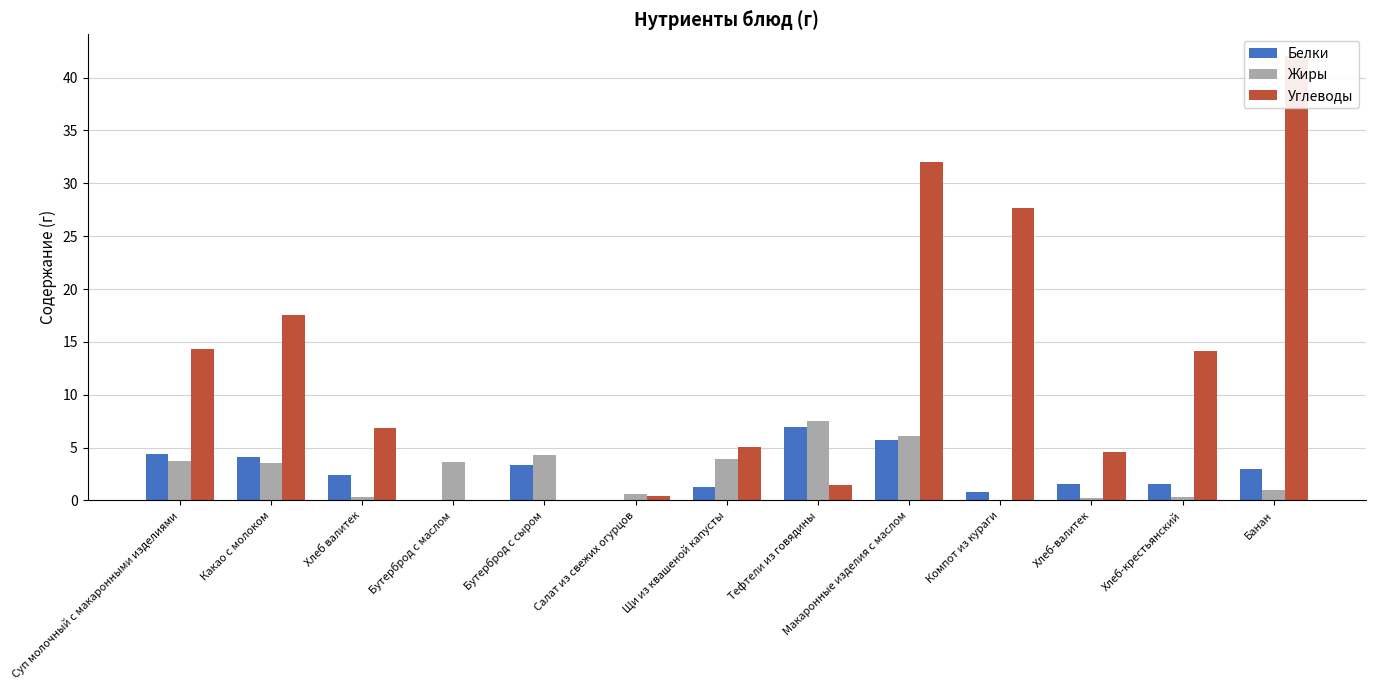

At which label is Жиры closest to 3?

Какао с молоком